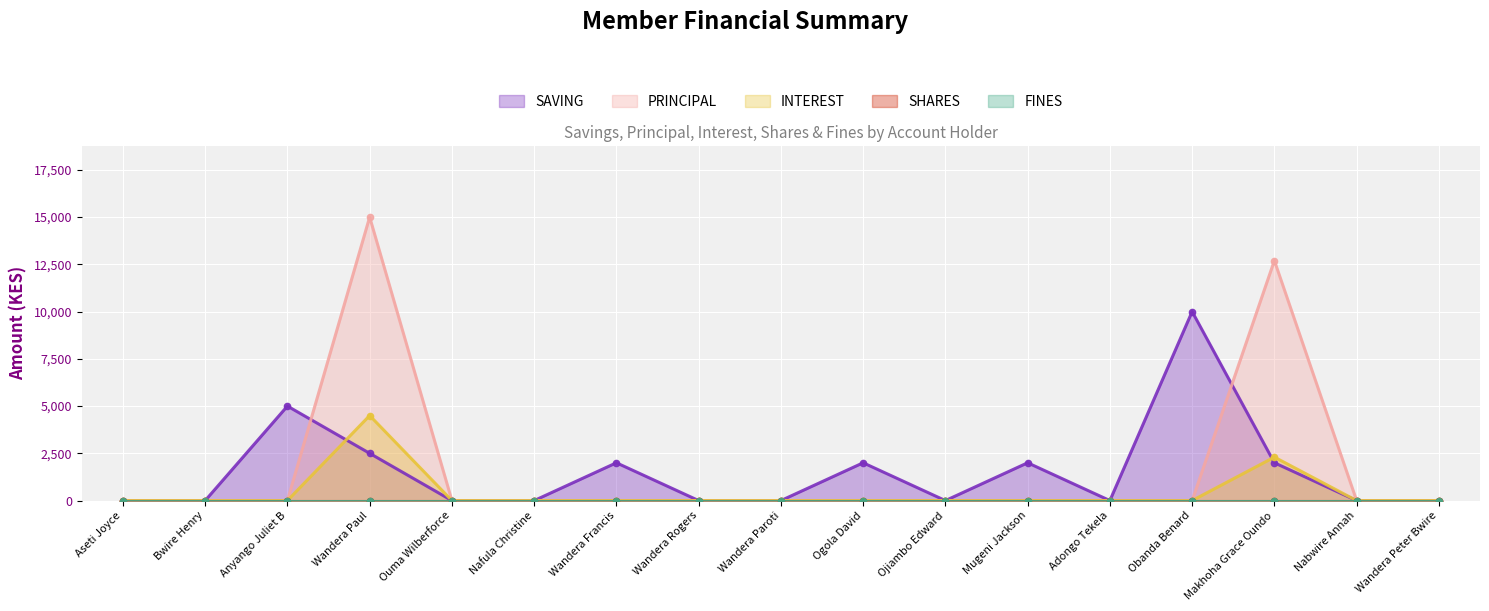

True or false: SAVING has more than 2 points higher than both neighbors.

True